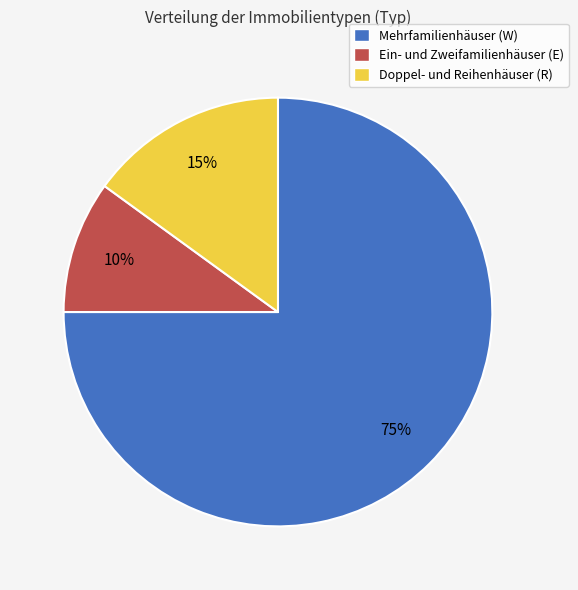

Do Mehrfamilienhäuser (W) and Ein- und Zweifamilienhäuser (E) together represent more than half of the pie?

Yes